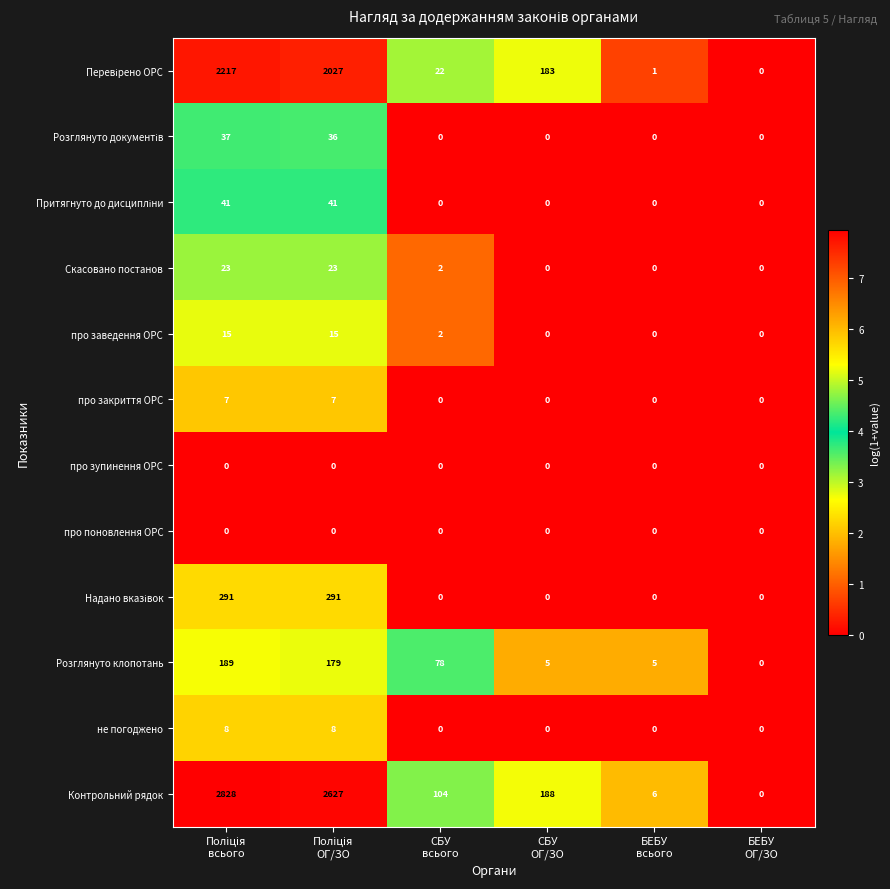

Which series has the largest total across all categories?

Контрольний рядок